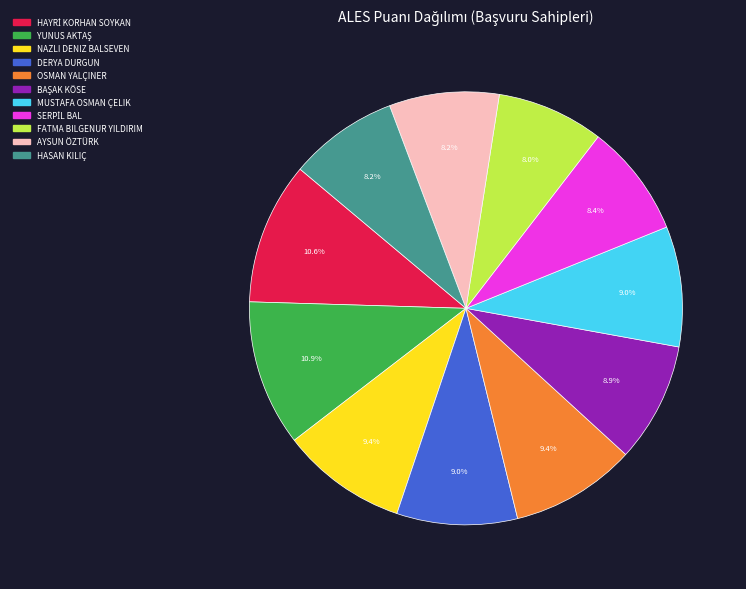

How much of the chart is everything except HASAN KILIÇ?

91.8%